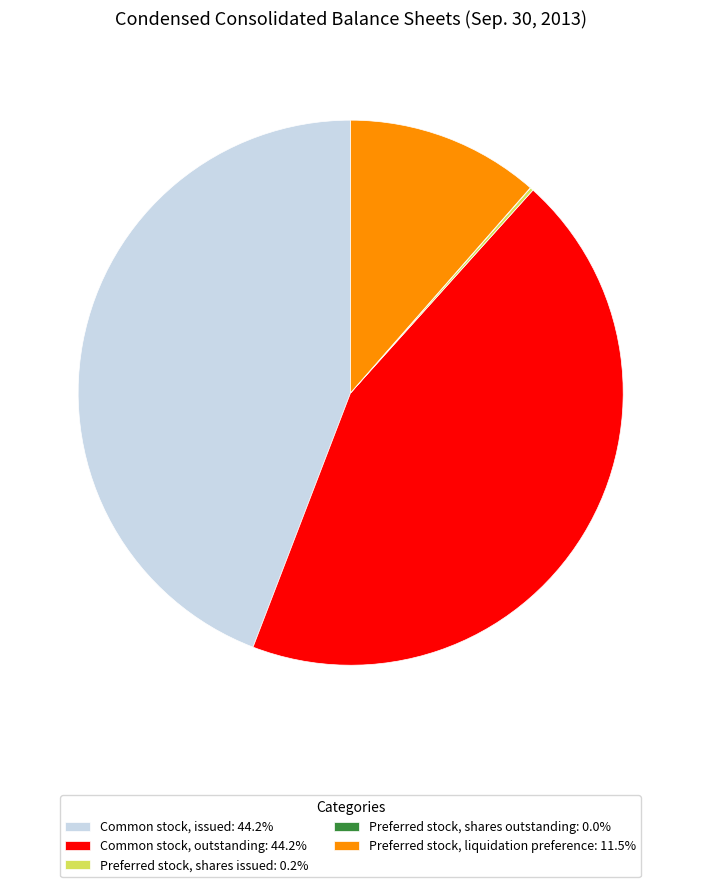

Does Common stock, outstanding represent more than half of the total?

No